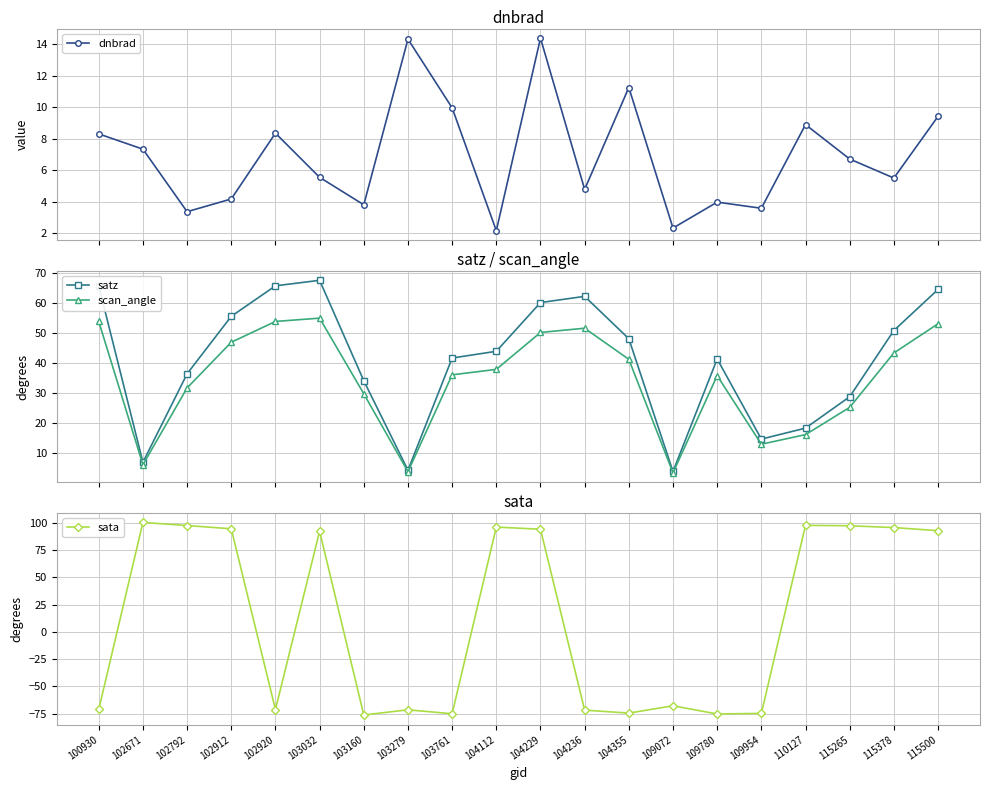

Which has a higher value, 104355 or 104229?

104229